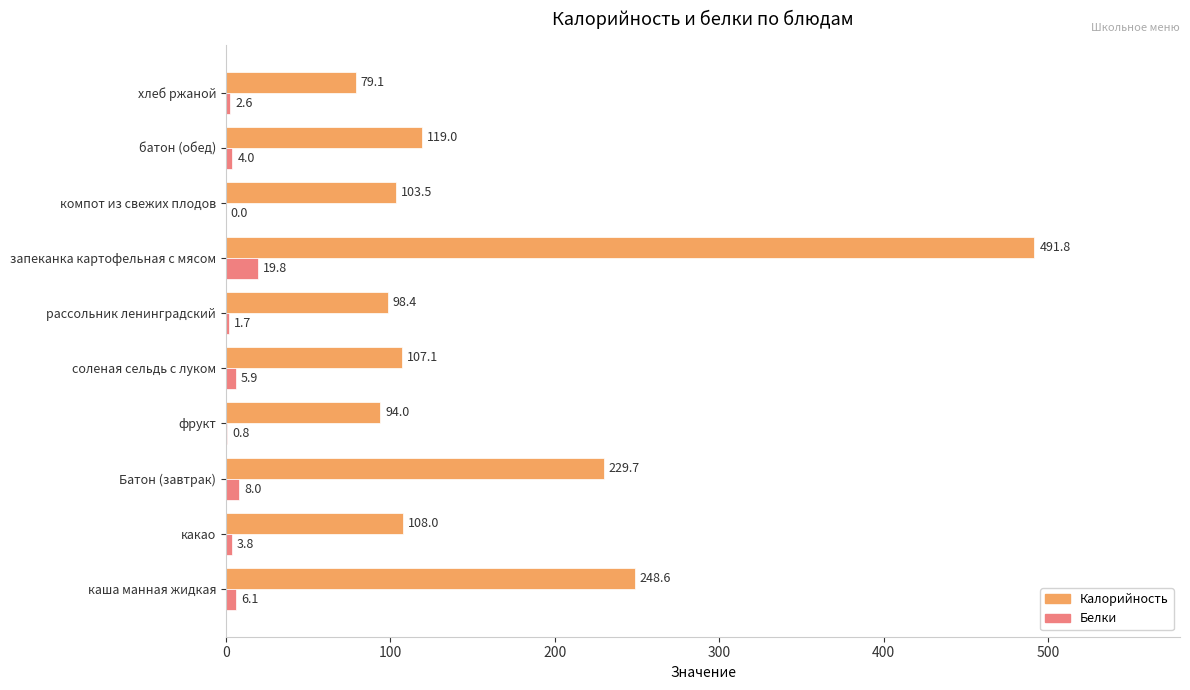

What is the total value across all series at Батон (завтрак)?

237.7